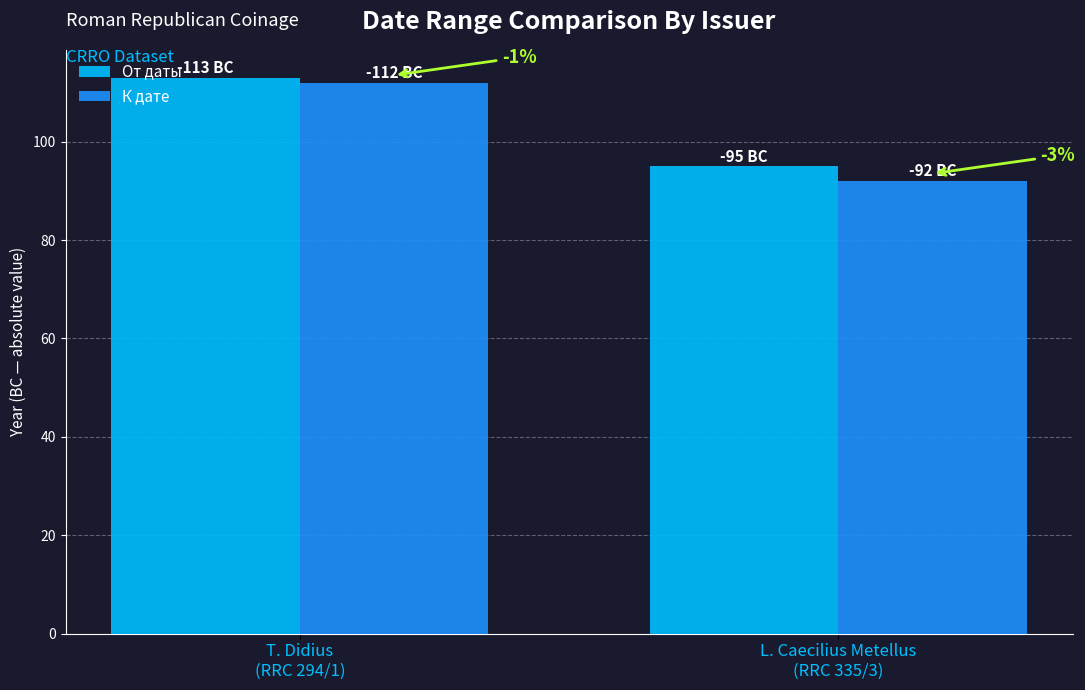

What are all the series names shown in the legend?

От даты, К дате